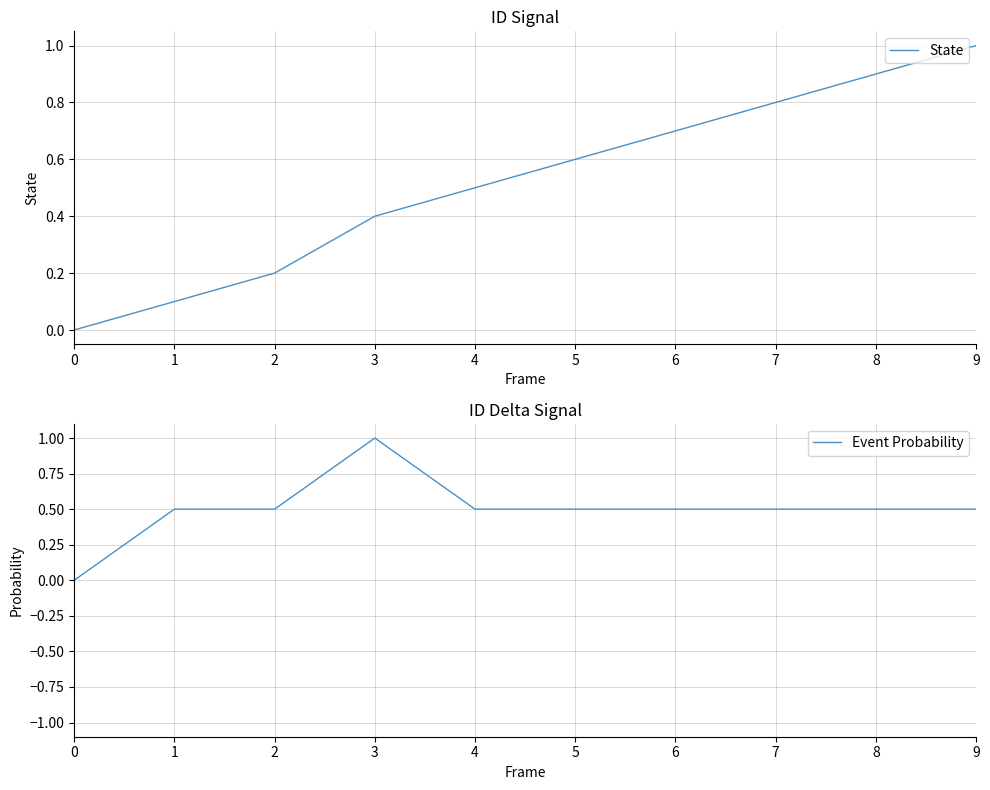

Rank the categories by Event Probability value from lowest to highest.

0, 1, 2, 4, 5, 6, 7, 8, 9, 3